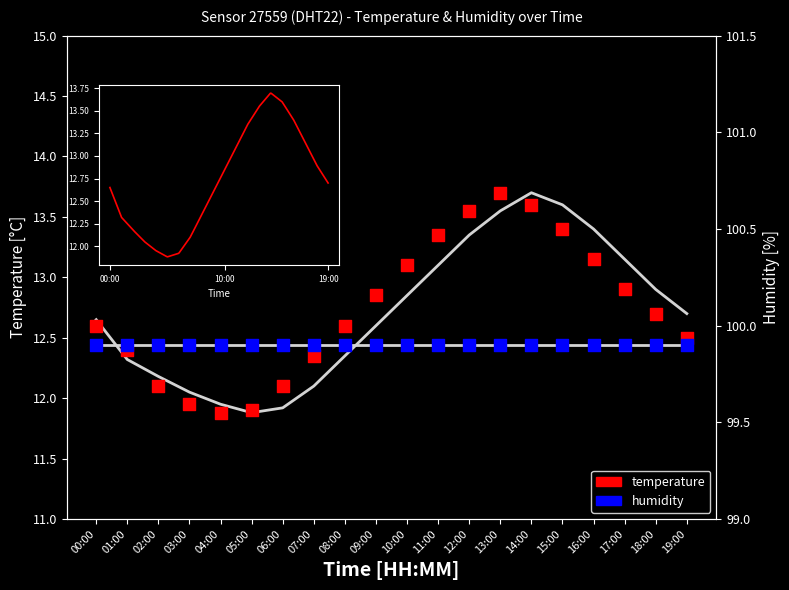

Which series contains the lowest Y value?

temperature